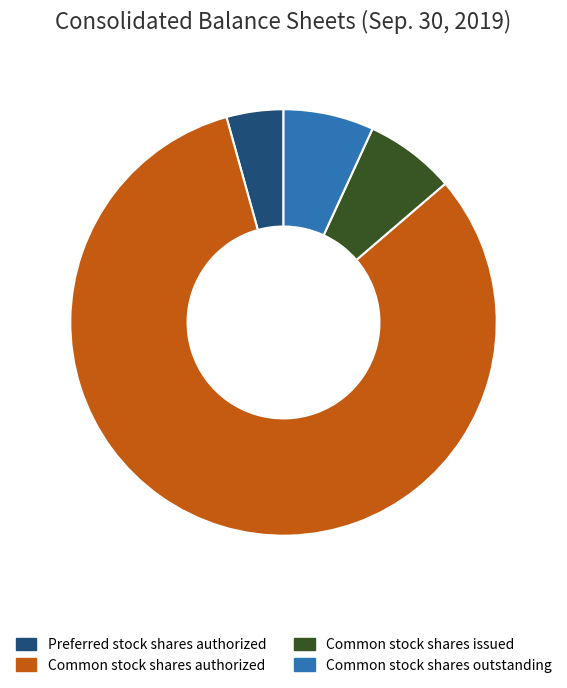

Is there any slice that represents more than half of the pie?

Yes